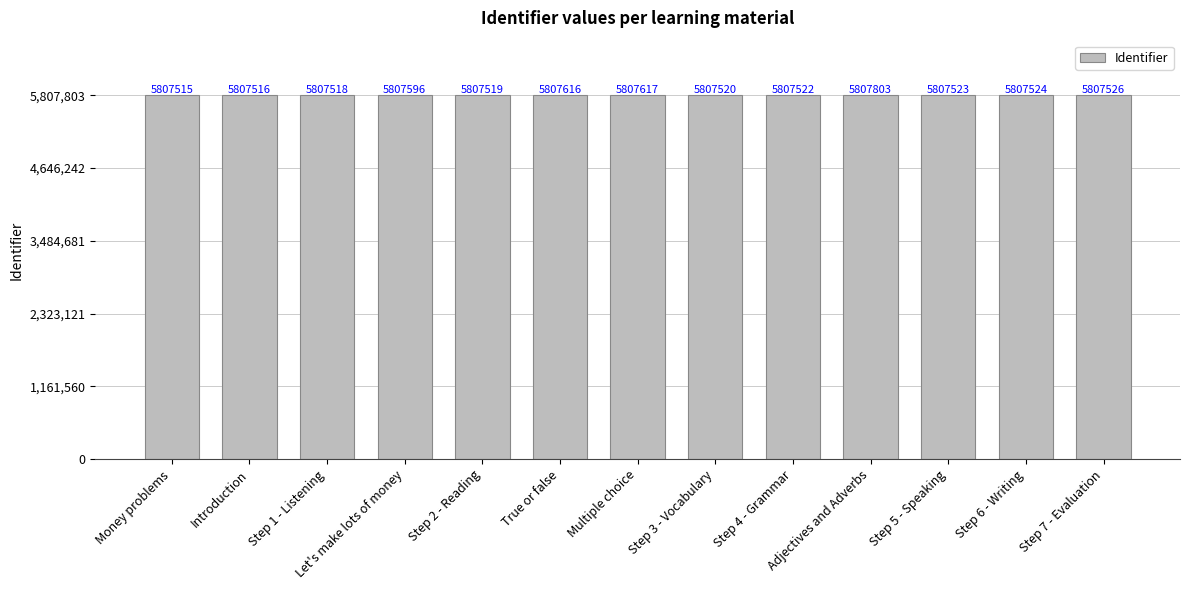

At which label does the data first exceed 5807523?

Let's make lots of money